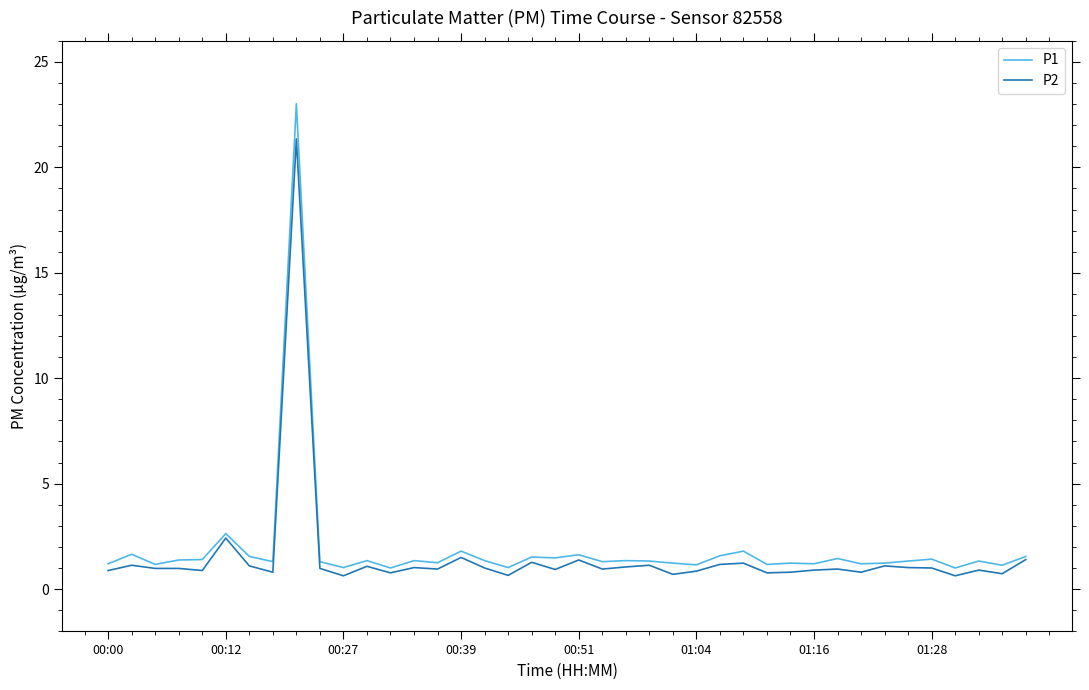

What is the average value of the P2 series?

1.5